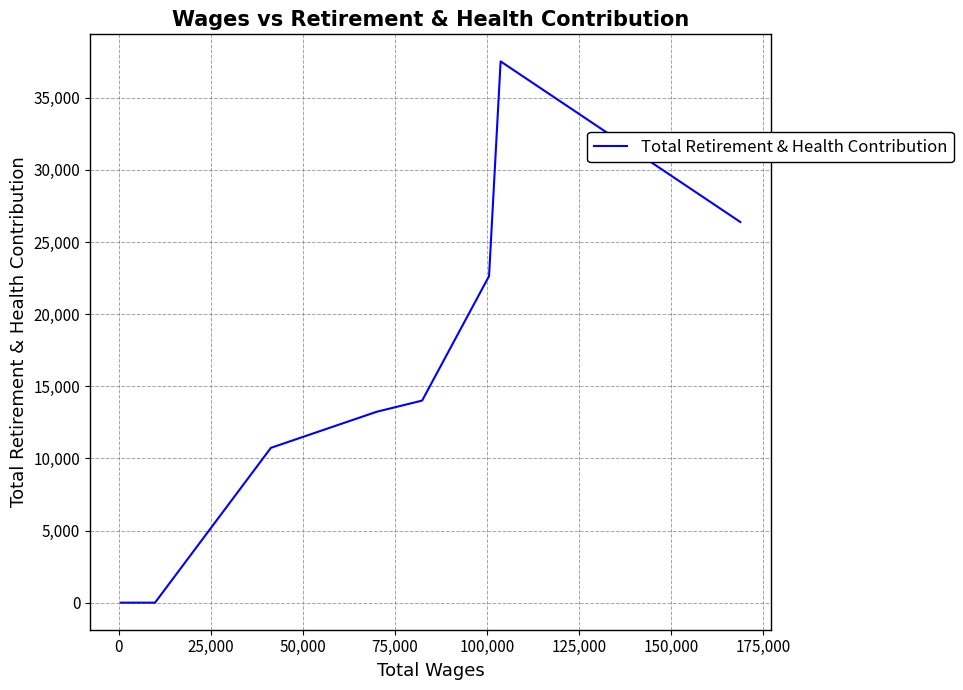

How many lines are shown in the chart?

1